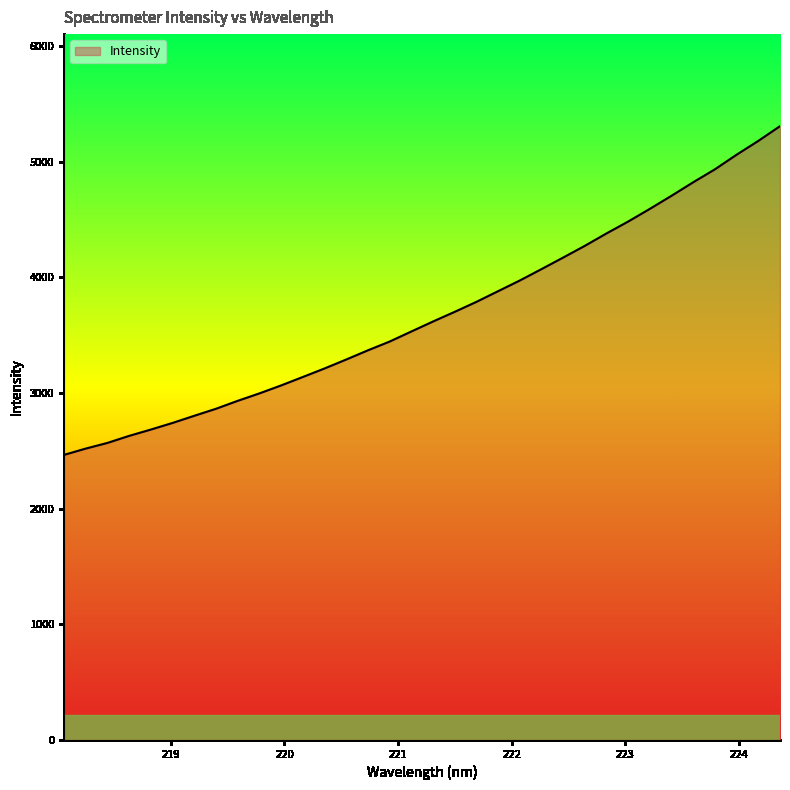

What is the difference between the maximum and minimum values?

2843.3